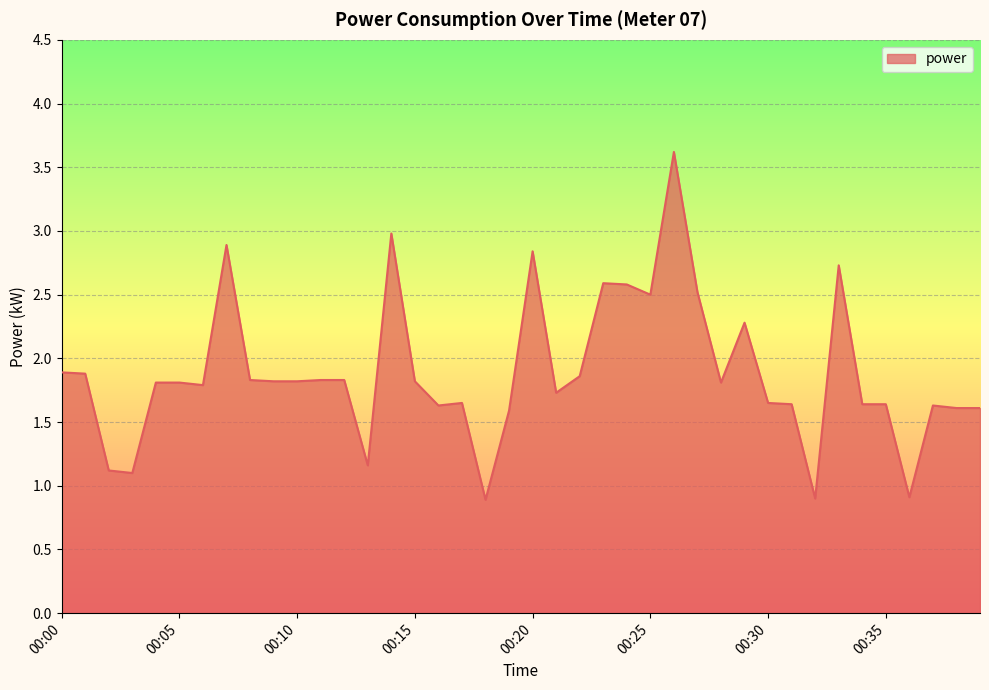

What is the maximum value shown in the chart?

3.6